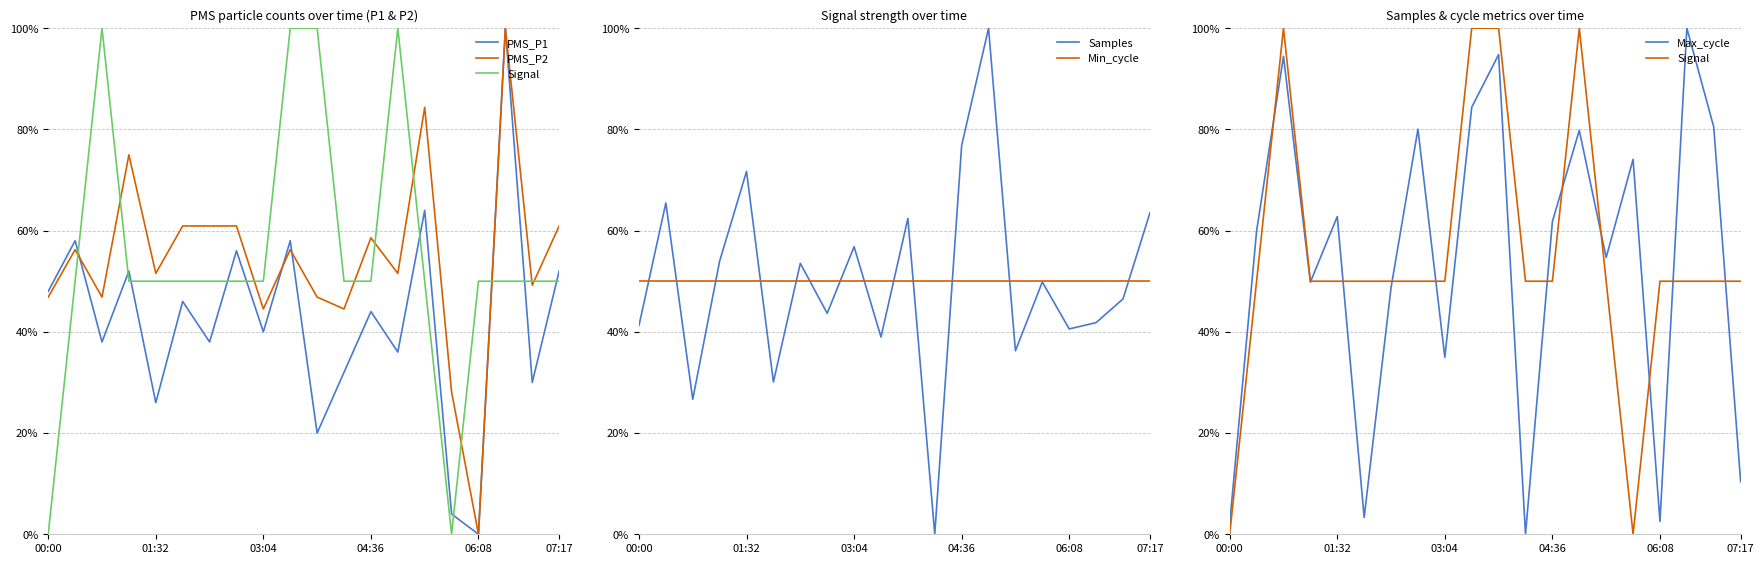

Which series has the largest total across all categories?

Signal